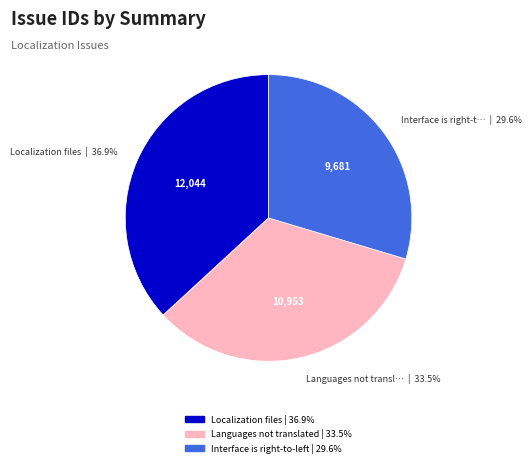

Which category has the biggest portion of the pie?

Localization files